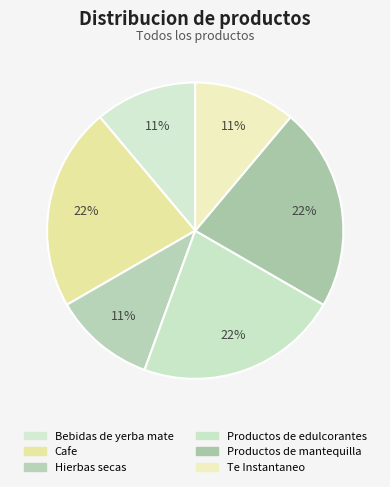

The Bebidas de yerba mate slice represents 11% of the pie. True or false?

True